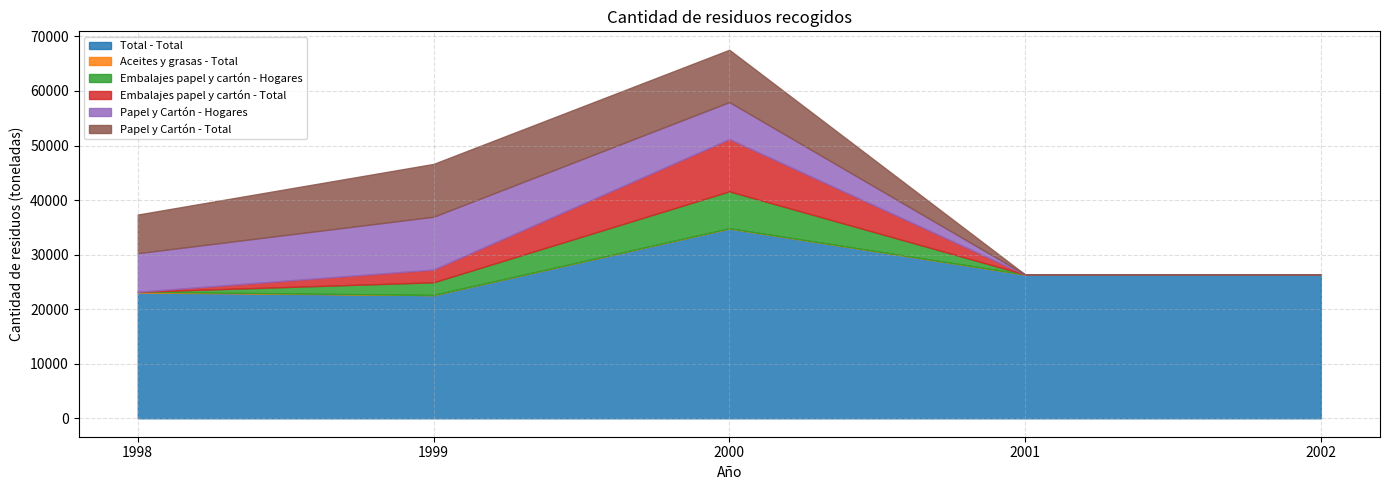

How many values in the Papel y Cartón - Hogares series exceed 6785?

2